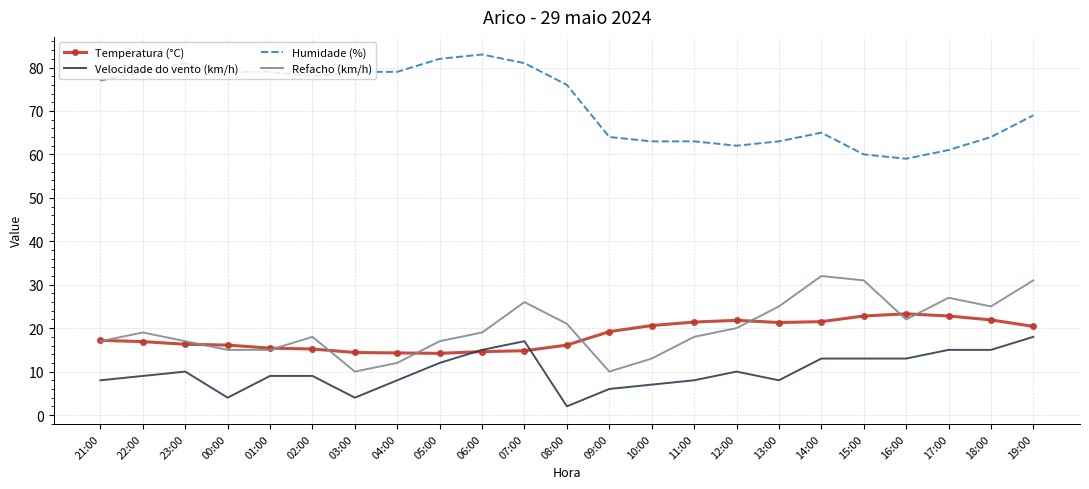

What is the greatest value displayed?

83.0